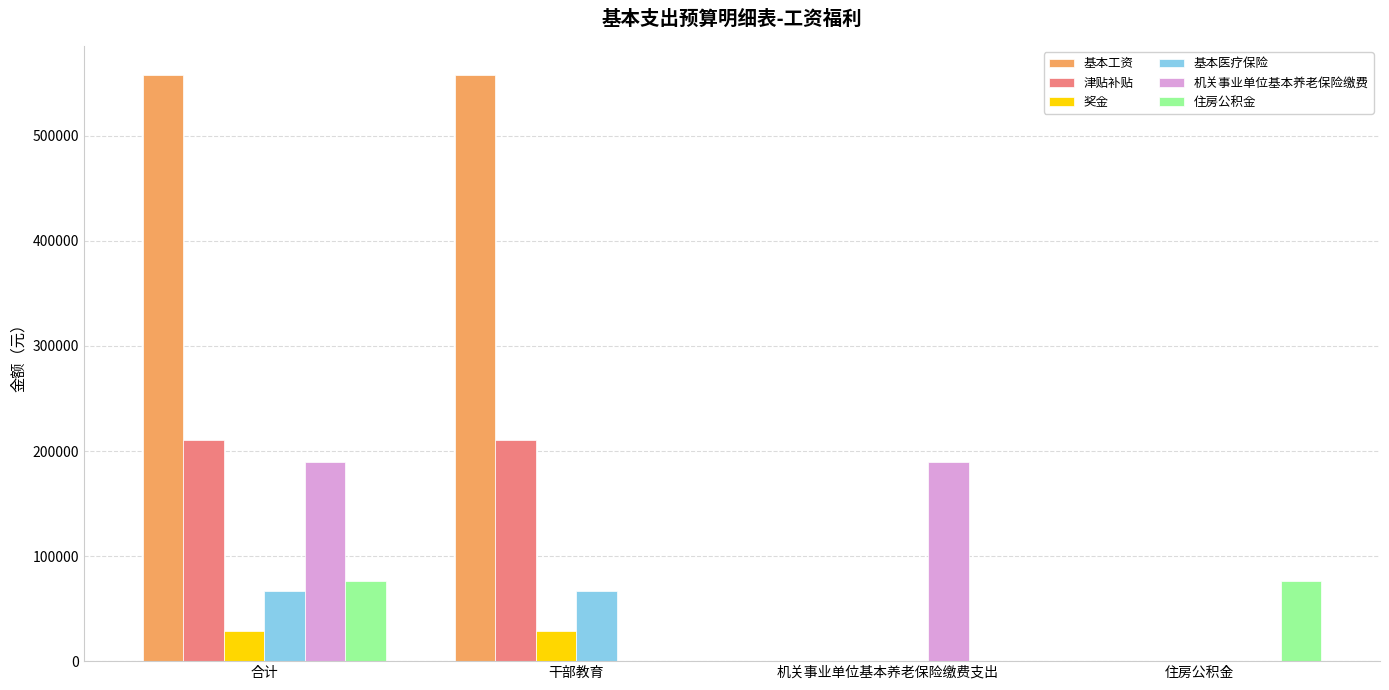

Reading left to right, what are all the values shown in this chart?

基本工资: 合计=557580.0	干部教育=557580.0	机关事业单位基本养老保险缴费支出=0.0	住房公积金=0.0
津贴补贴: 合计=210264.0	干部教育=210264.0	机关事业单位基本养老保险缴费支出=0.0	住房公积金=0.0
奖金: 合计=28672.0	干部教育=28672.0	机关事业单位基本养老保险缴费支出=0.0	住房公积金=0.0
基本医疗保险: 合计=66380.4	干部教育=66380.4	机关事业单位基本养老保险缴费支出=0.0	住房公积金=0.0
机关事业单位基本养老保险缴费: 合计=189658.4	干部教育=0.0	机关事业单位基本养老保险缴费支出=189658.4	住房公积金=0.0
住房公积金: 合计=75863.4	干部教育=0.0	机关事业单位基本养老保险缴费支出=0.0	住房公积金=75863.4